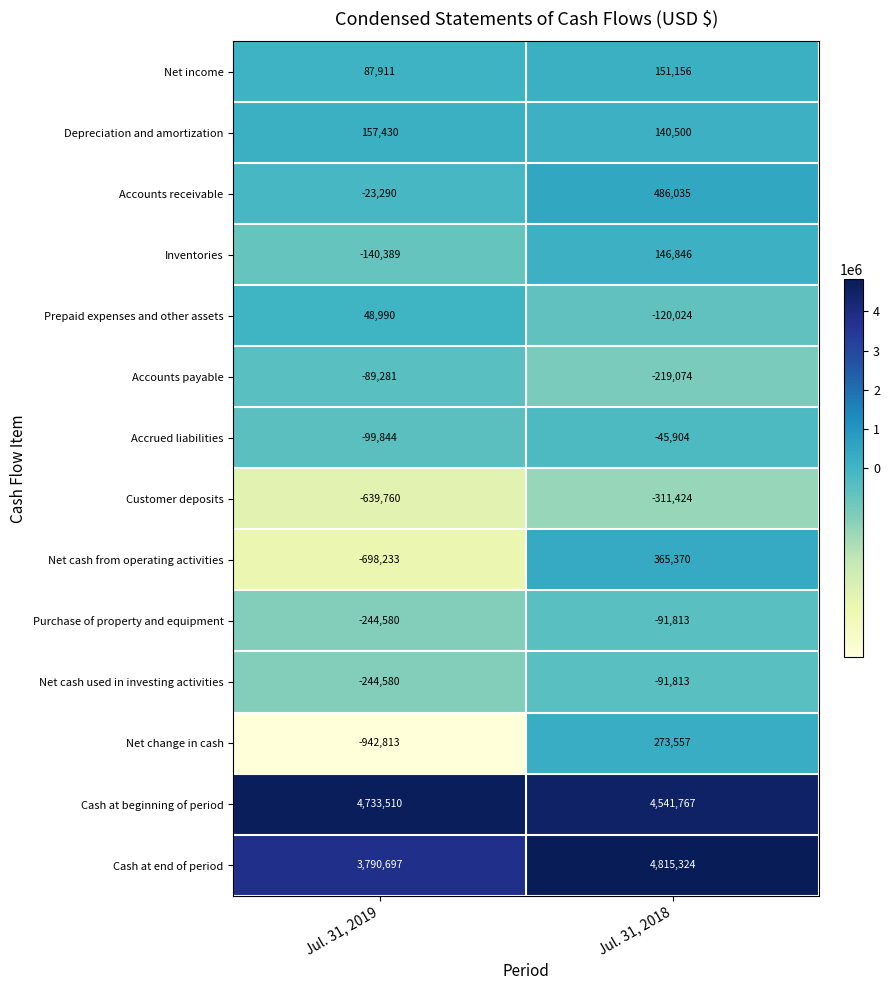

What is the difference between the highest and lowest values at Jul. 31, 2018?

5126748